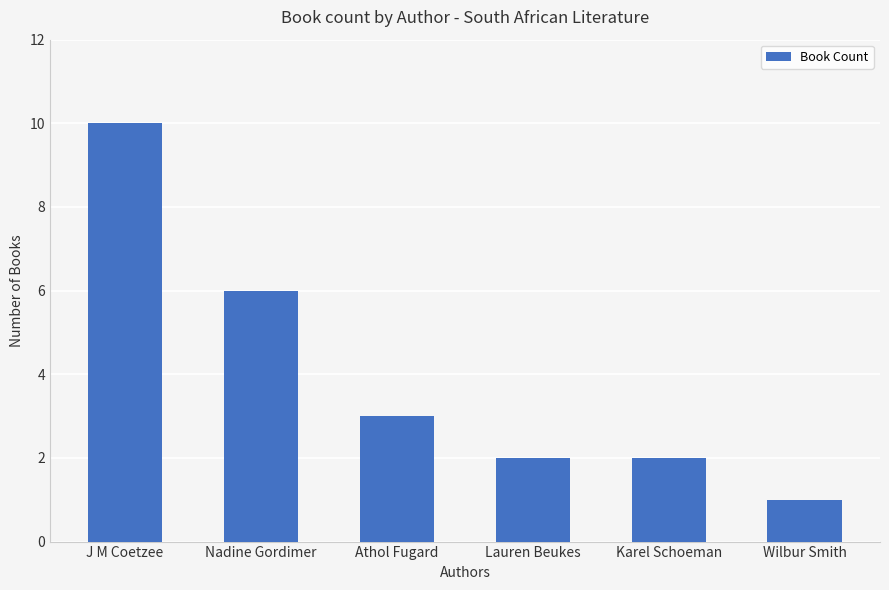

Does the chart contain any negative values?

No